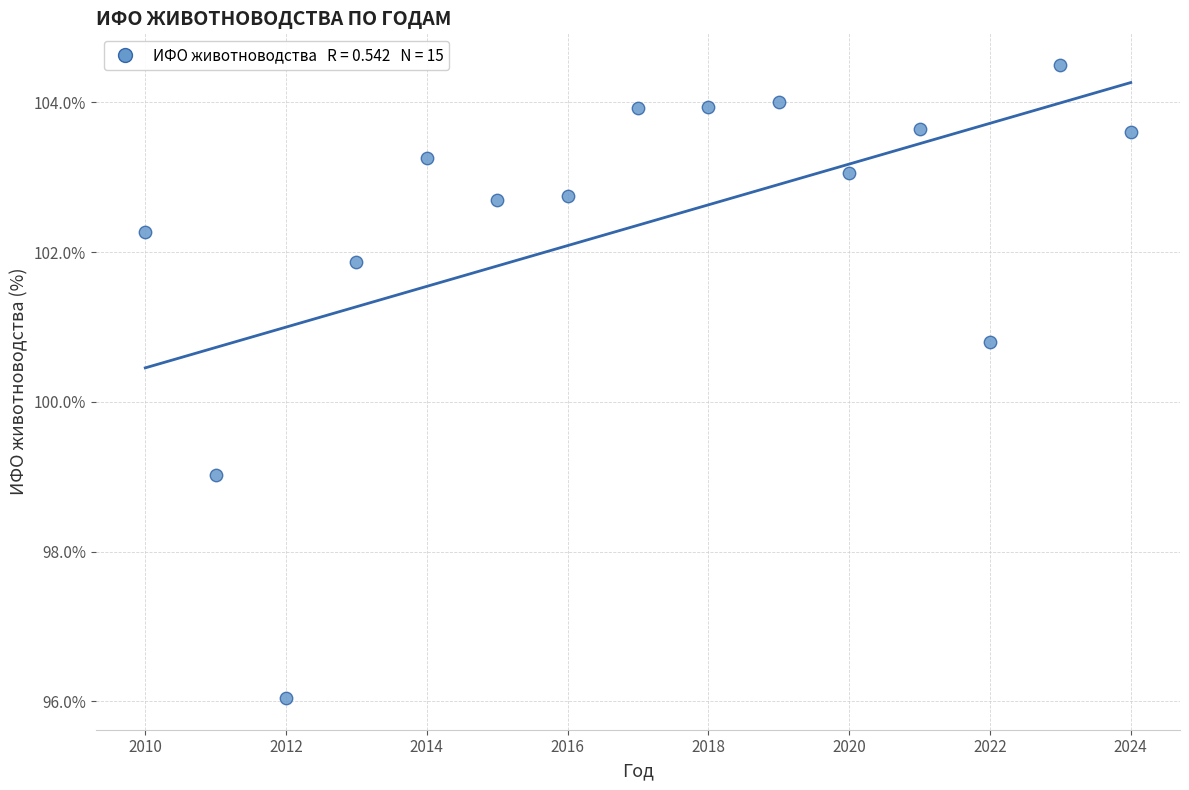

What is the range of Y values (max minus min)?

8.5